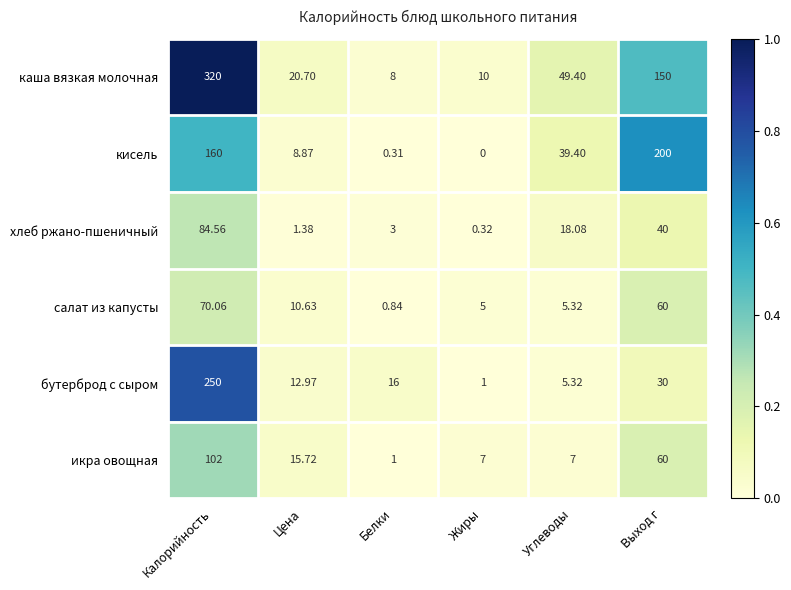

How many categories are shown in the chart?

6